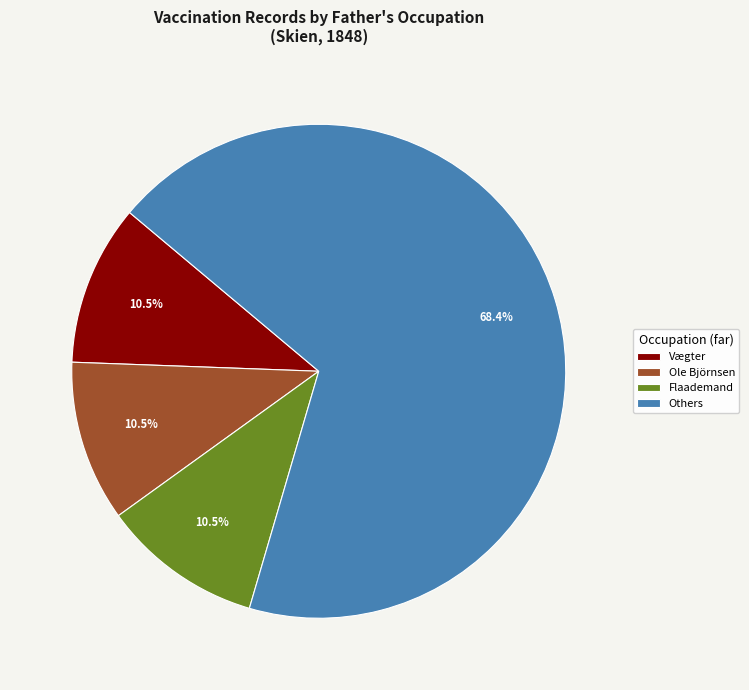

Which slice is the largest?

Others